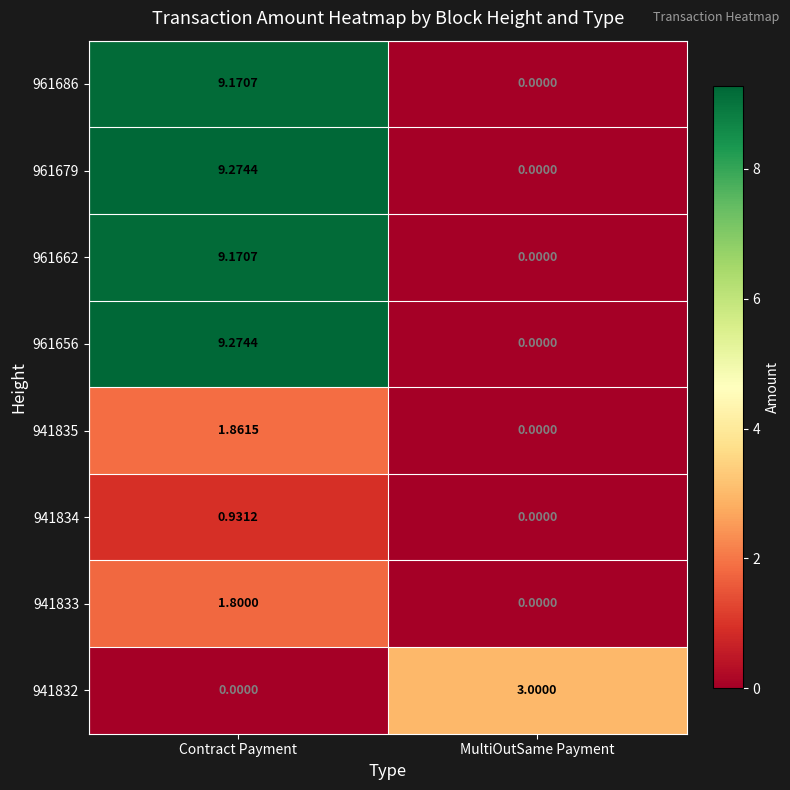

At which label does 961662 reach its peak?

Contract Payment